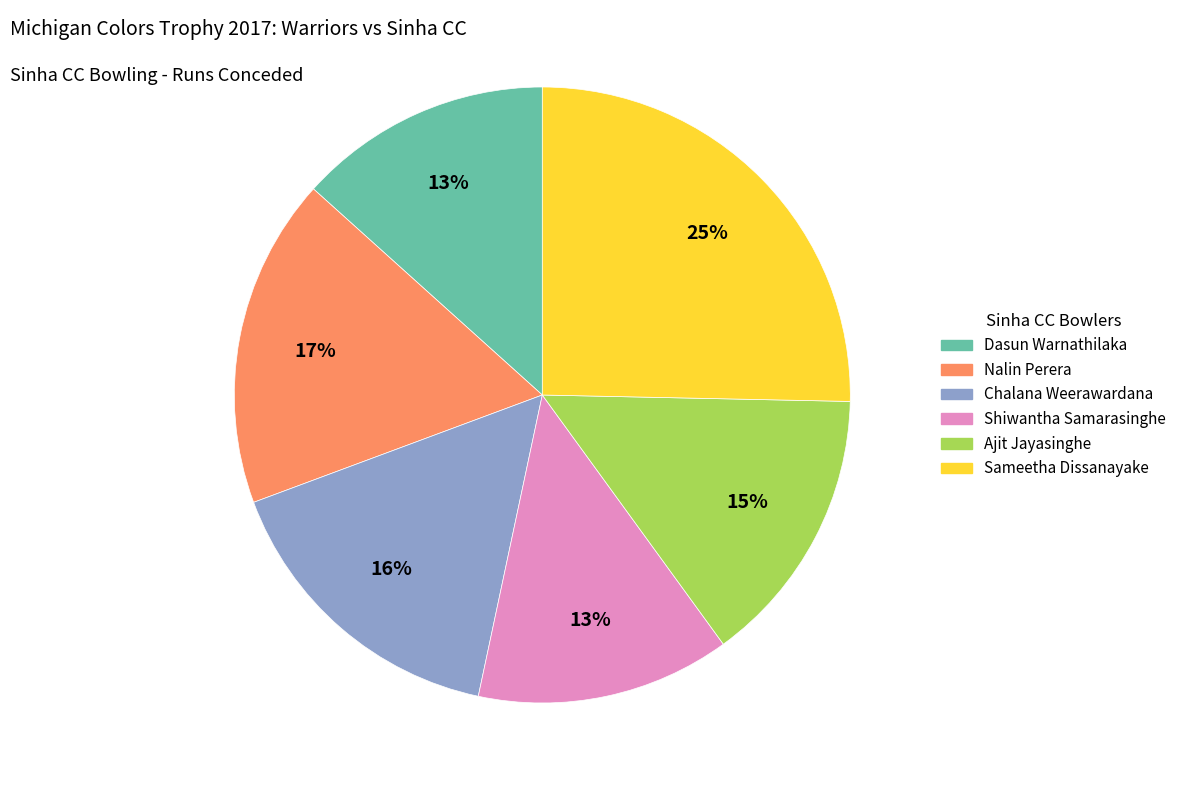

What percentage is the Chalana Weerawardana slice, to the nearest percent?

16%